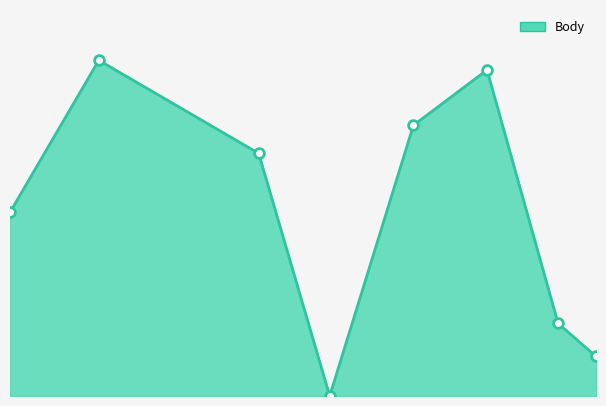

What is the greatest value displayed?

5600